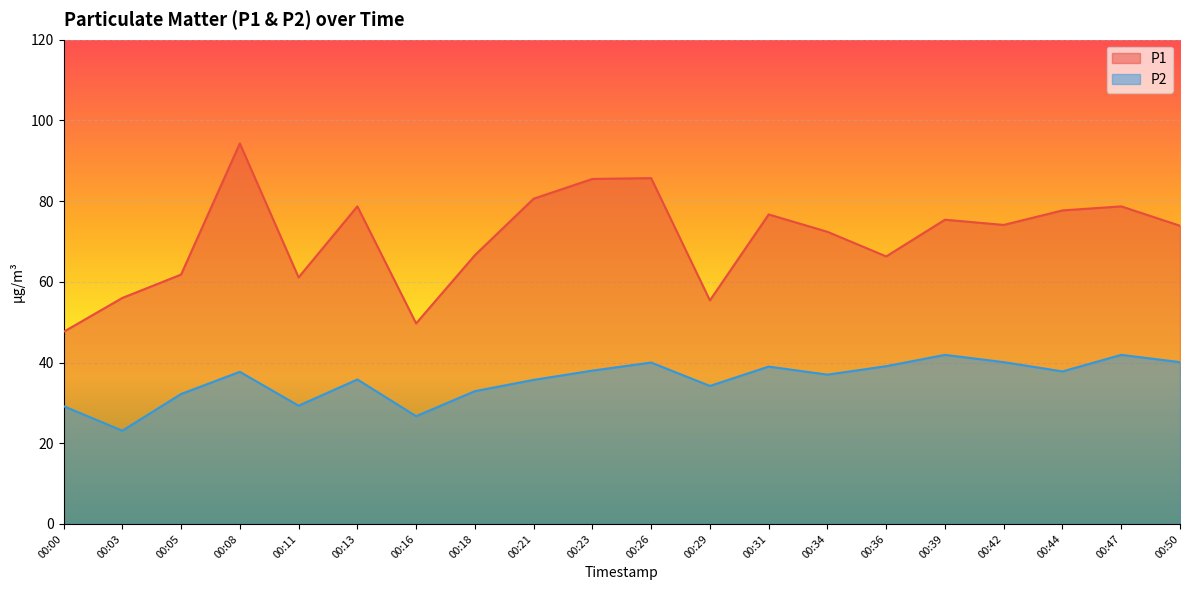

How many distinct data groups are displayed?

2